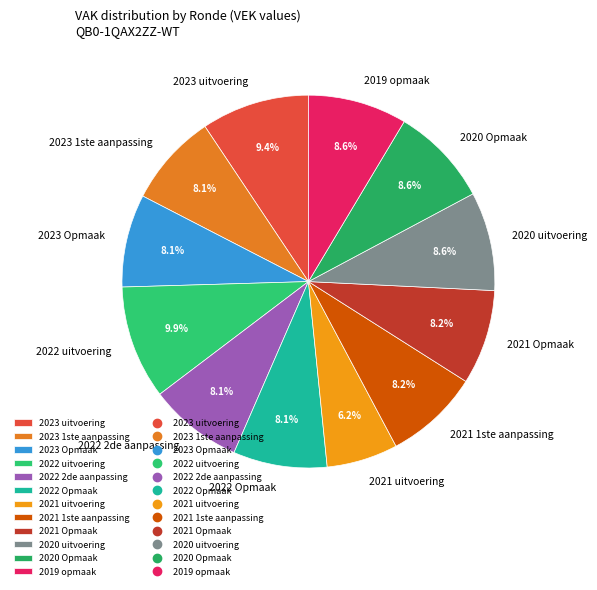

What is the ratio of the value at 2019 opmaak to the value at 2023 1ste aanpassing?

1.1